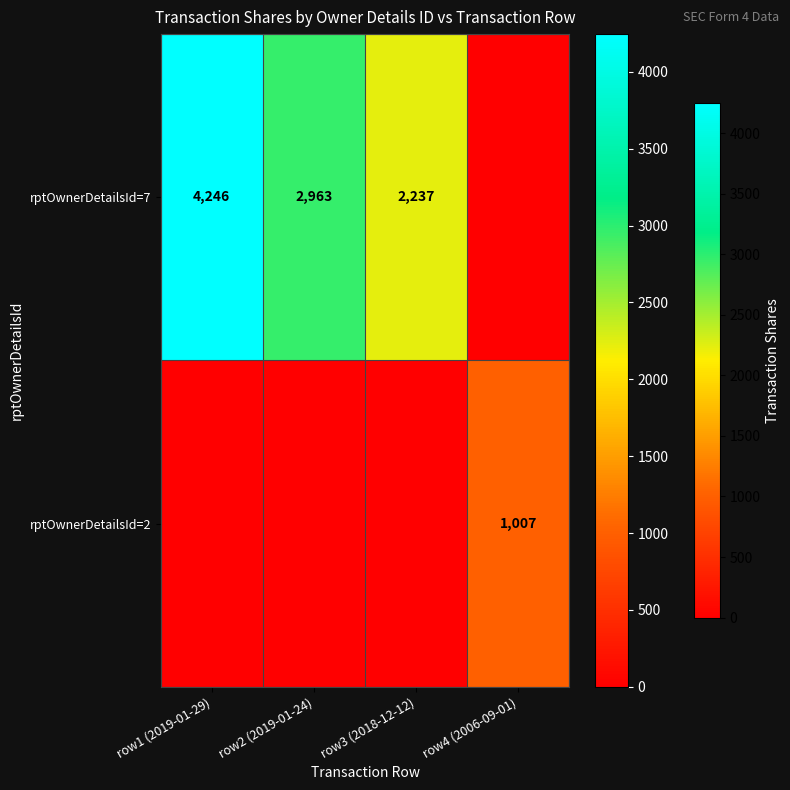

Is it true that rptOwnerDetailsId=2 equals 1007 at row4 (2006-09-01)?

True